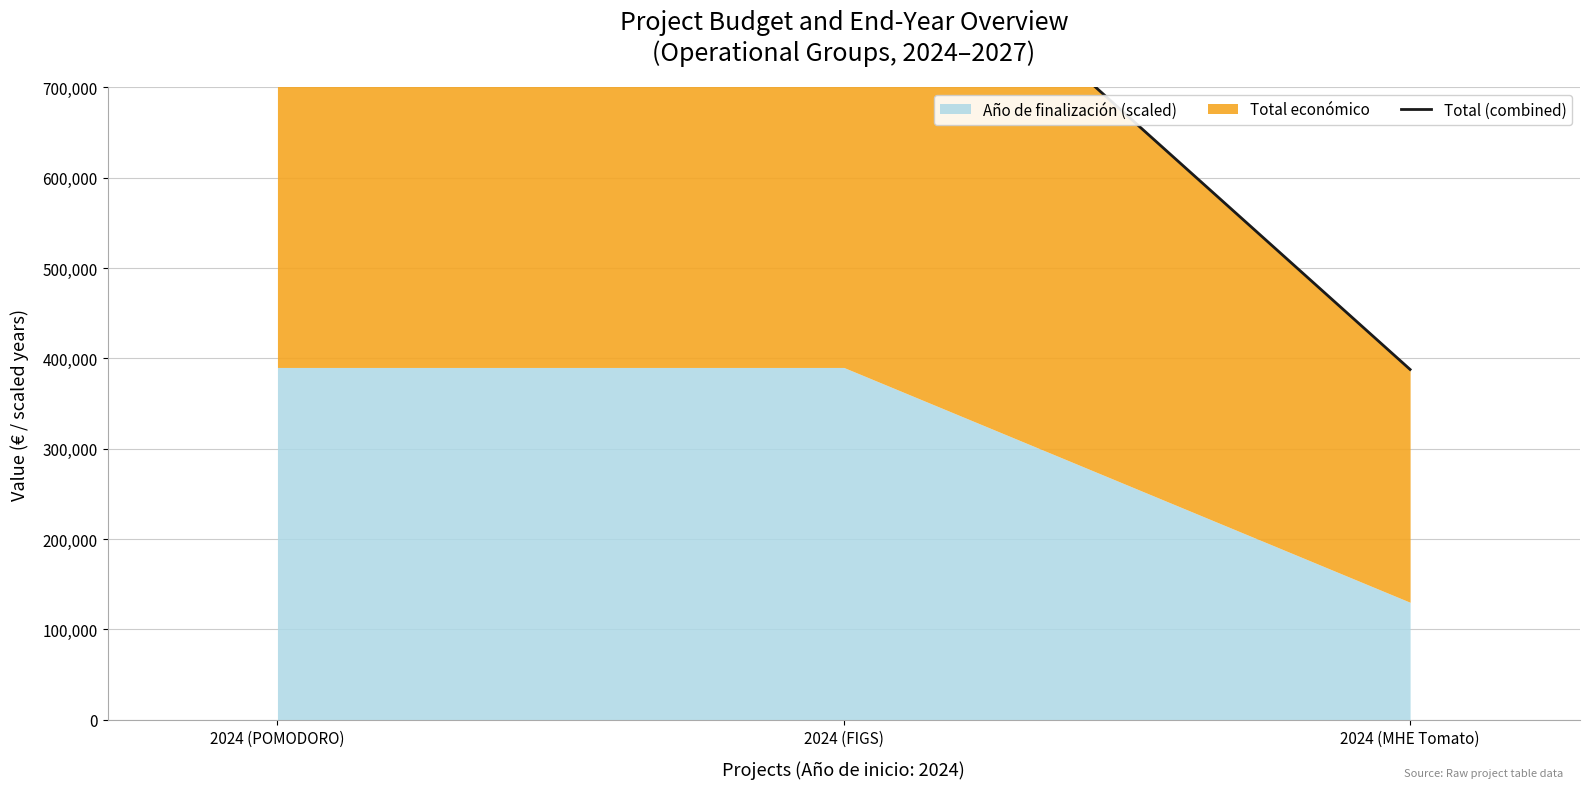

Reading left to right, transcribe all the data shown in this chart.

989540	950529	387770